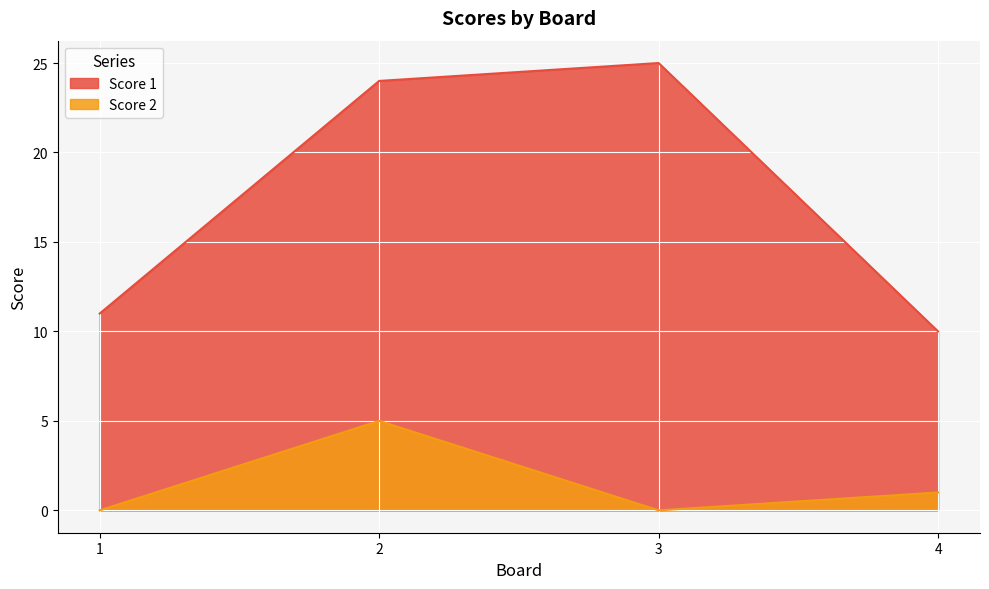

Which series changed the most between 2 and 4?

Score 1